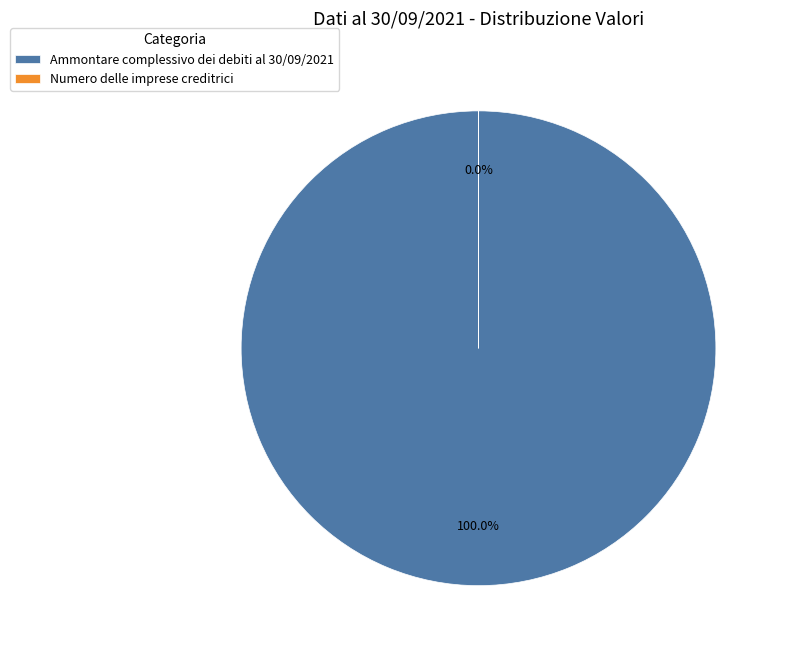

True or false: Ammontare complessivo dei debiti al 30/09/2021 accounts for 87% of the total.

False